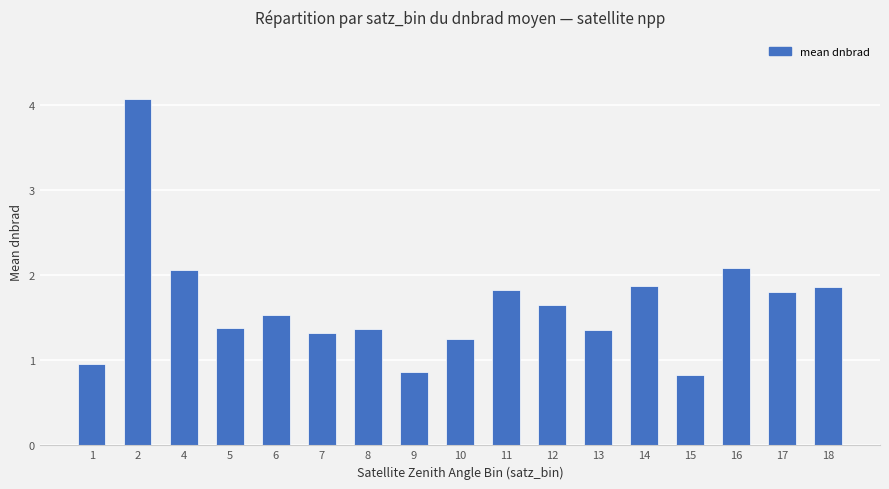

What is the maximum value shown in the chart?

4.1